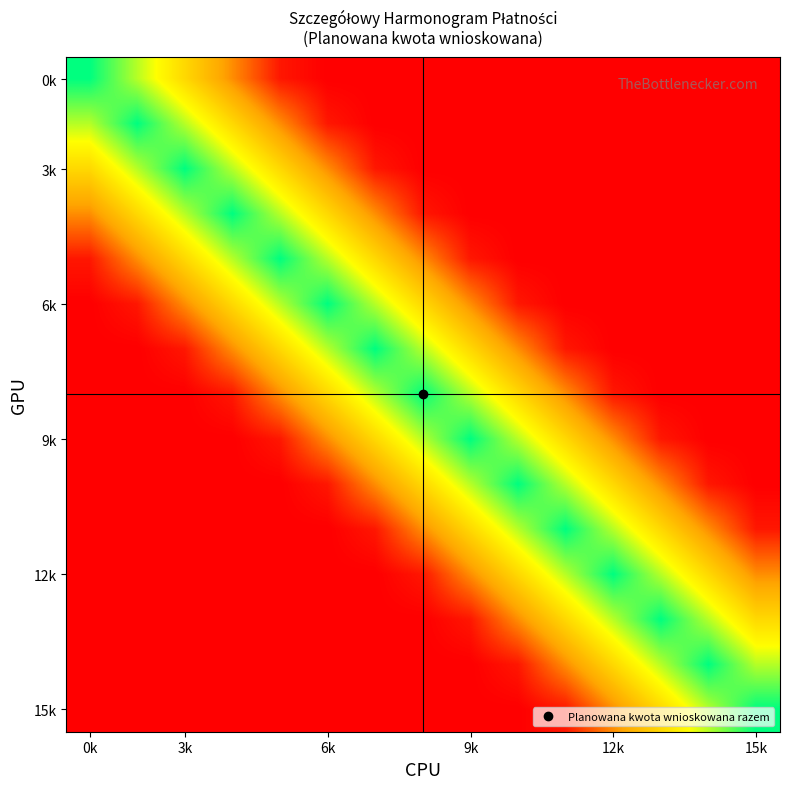

Which label corresponds to the largest value in the chart?

0k